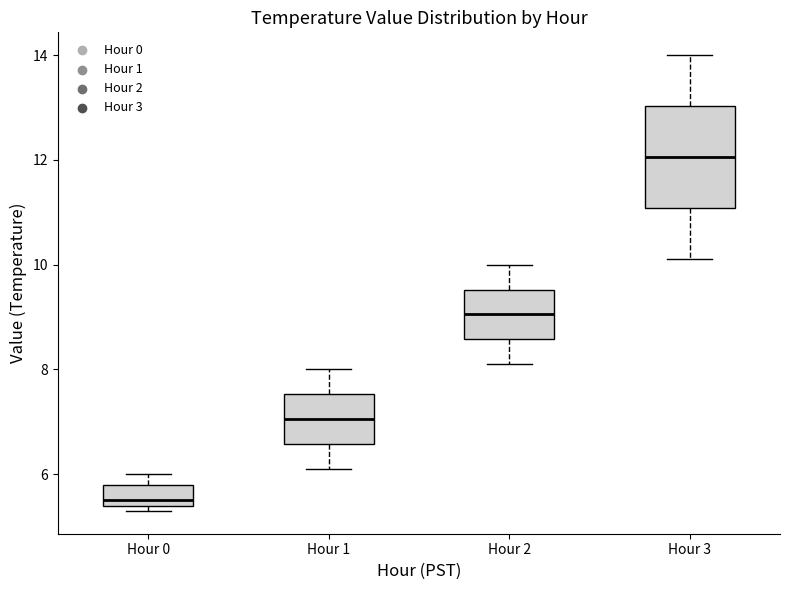

Where is the upper edge of the box for Hour 0 on the y-axis? The values are not printed on the chart, so give them approximately, as read against the axis.

5.8